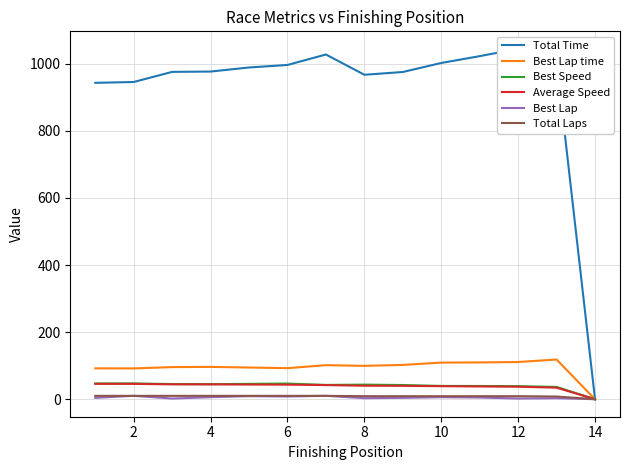

Reading left to right, list all the values displayed in this chart.

Total Time: 943.0	945.5	975.6	976.6	988.7	996.2	1027.4	967.0	975.3	1002.2	1022.5	1044.3	1006.1	0.0
Best Lap time: 92.0	91.8	95.7	96.3	94.5	92.5	101.4	99.4	102.2	109.1	109.6	110.9	118.3	0.0
Best Speed: 47.0	47.1	45.1	44.9	45.7	46.7	42.6	43.5	42.3	39.6	39.4	39.0	36.5	0.0
Average Speed: 45.8	45.7	44.3	44.2	43.7	43.4	42.0	40.2	39.9	38.8	38.0	37.2	34.3	0.0
Best Lap: 4.0	10.0	2.0	6.0	9.0	8.0	10.0	3.0	4.0	6.0	5.0	2.0	3.0	0.0
Total Laps: 10.0	10.0	10.0	10.0	10.0	10.0	10.0	9.0	9.0	9.0	9.0	9.0	8.0	0.0